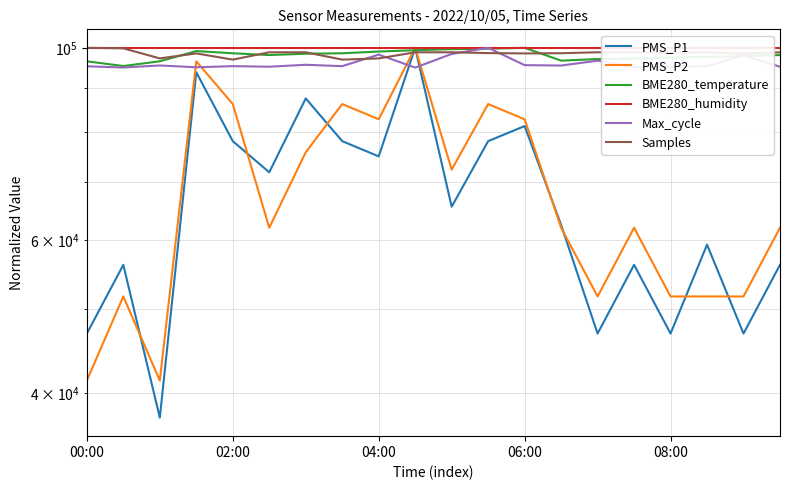

True or false: Max_cycle has more than 2 points higher than both neighbors.

True